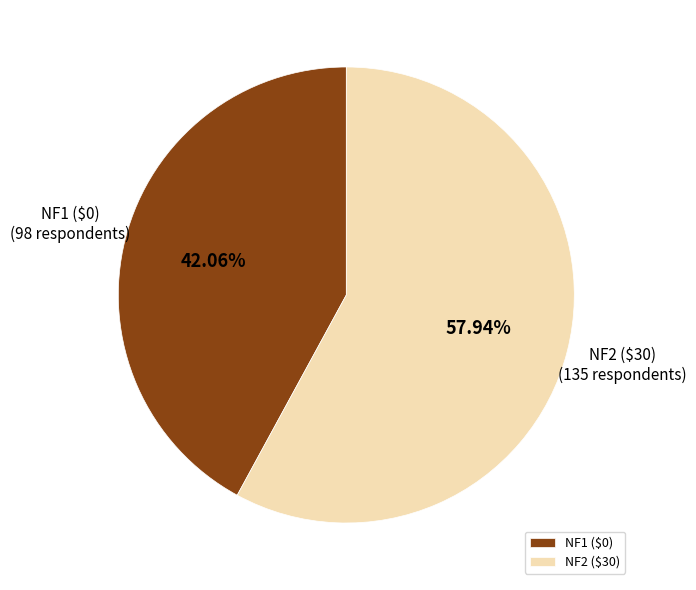

True or false: NF2 ($30) accounts for 58% of the total.

True